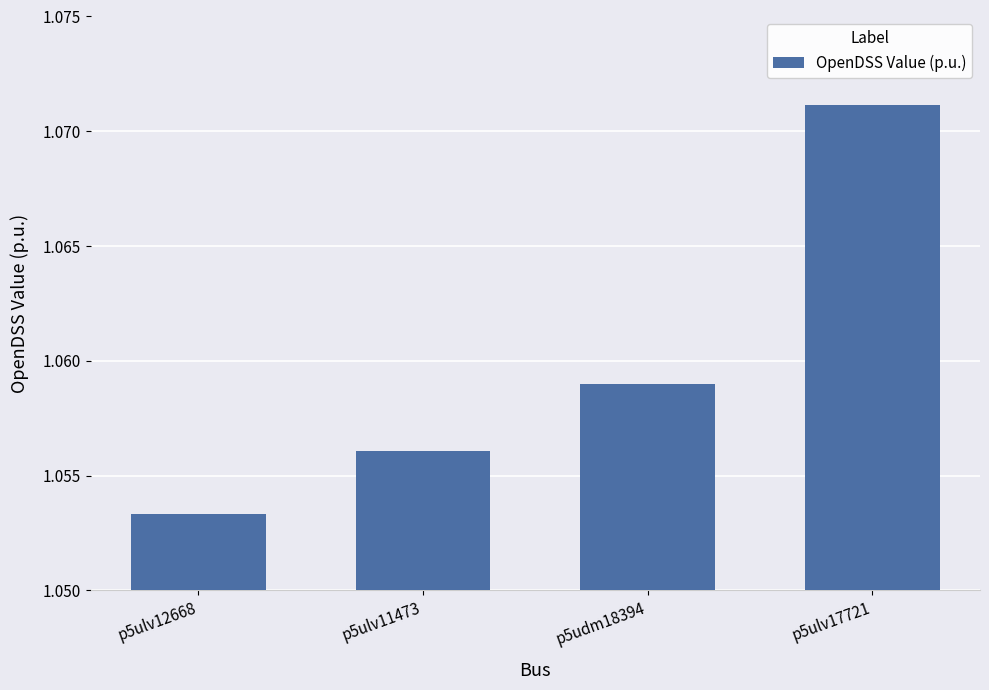

Rank the categories by value from highest to lowest.

p5ulv17721, p5udm18394, p5ulv11473, p5ulv12668